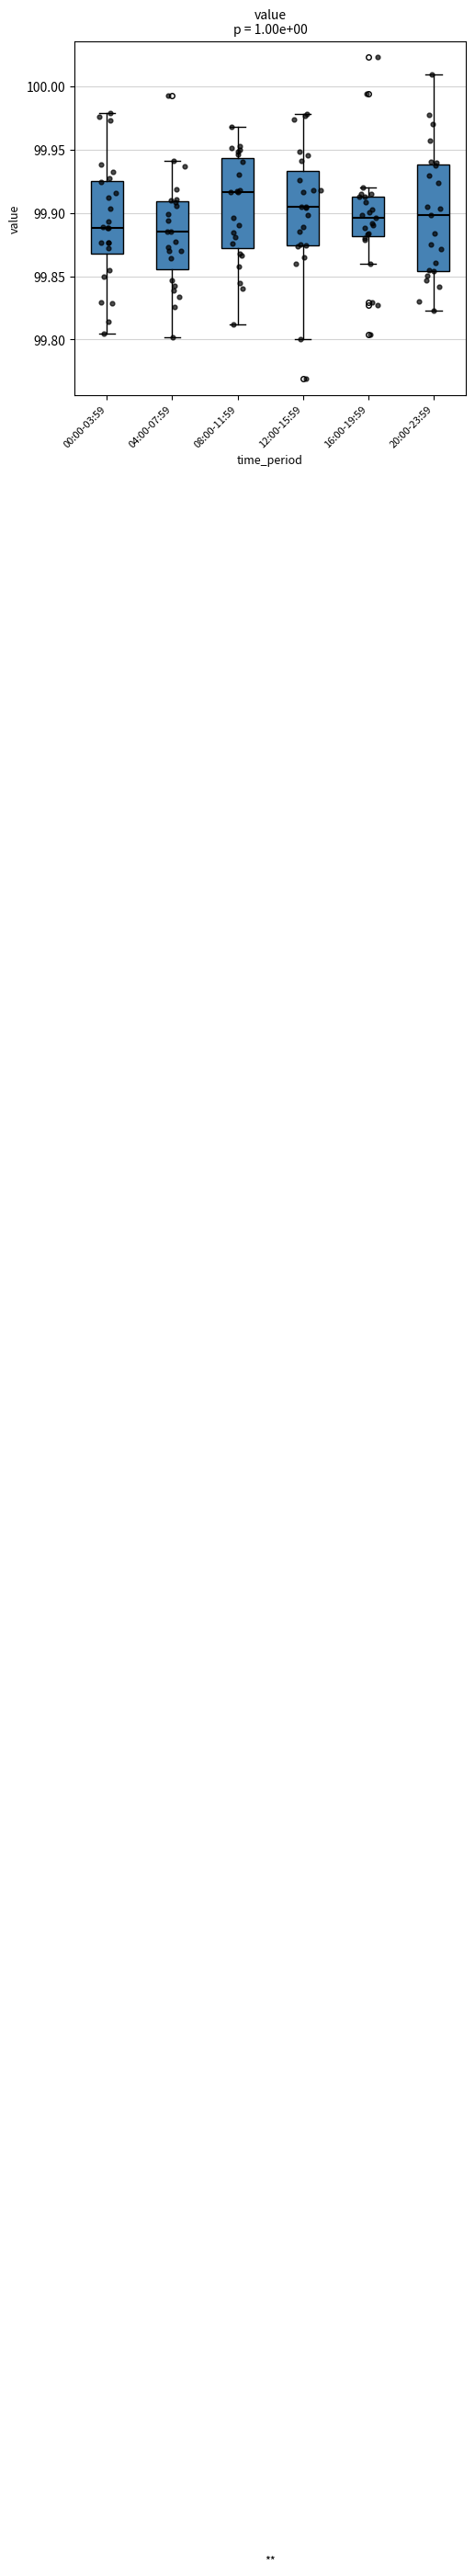

Reading left to right, read every box against the y-axis: the position of its median line, the range the box covers, and the ends of its whiskers. The values are not printed on the chart, so give them approximately, as read against the axis.

00:00-03:59: median 99.890, box 99.870 to 99.925, whiskers 99.805 to 99.980
04:00-07:59: median 99.885, box 99.855 to 99.910, whiskers 99.800 to 99.940
08:00-11:59: median 99.915, box 99.870 to 99.945, whiskers 99.810 to 99.970
12:00-15:59: median 99.905, box 99.875 to 99.935, whiskers 99.800 to 99.980
16:00-19:59: median 99.895, box 99.880 to 99.915, whiskers 99.860 to 99.920
20:00-23:59: median 99.900, box 99.855 to 99.940, whiskers 99.820 to 100.010